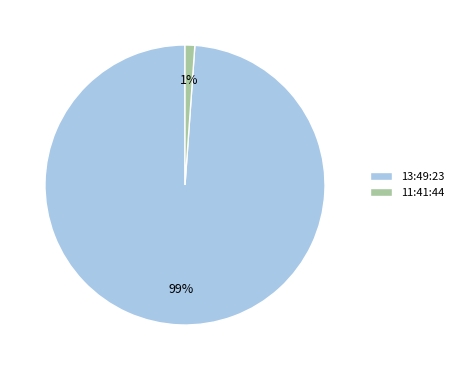

Between 11:41:44 and 13:49:23, which is larger?

13:49:23